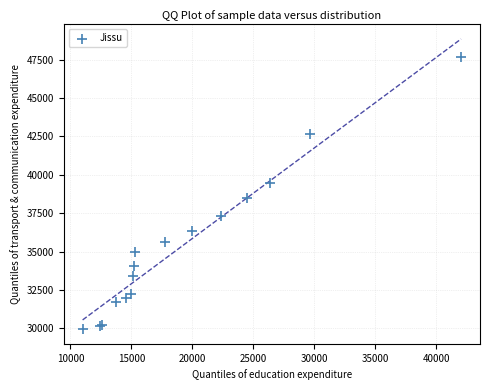

What Y value in the scatter plot is closest to 38819?

38498